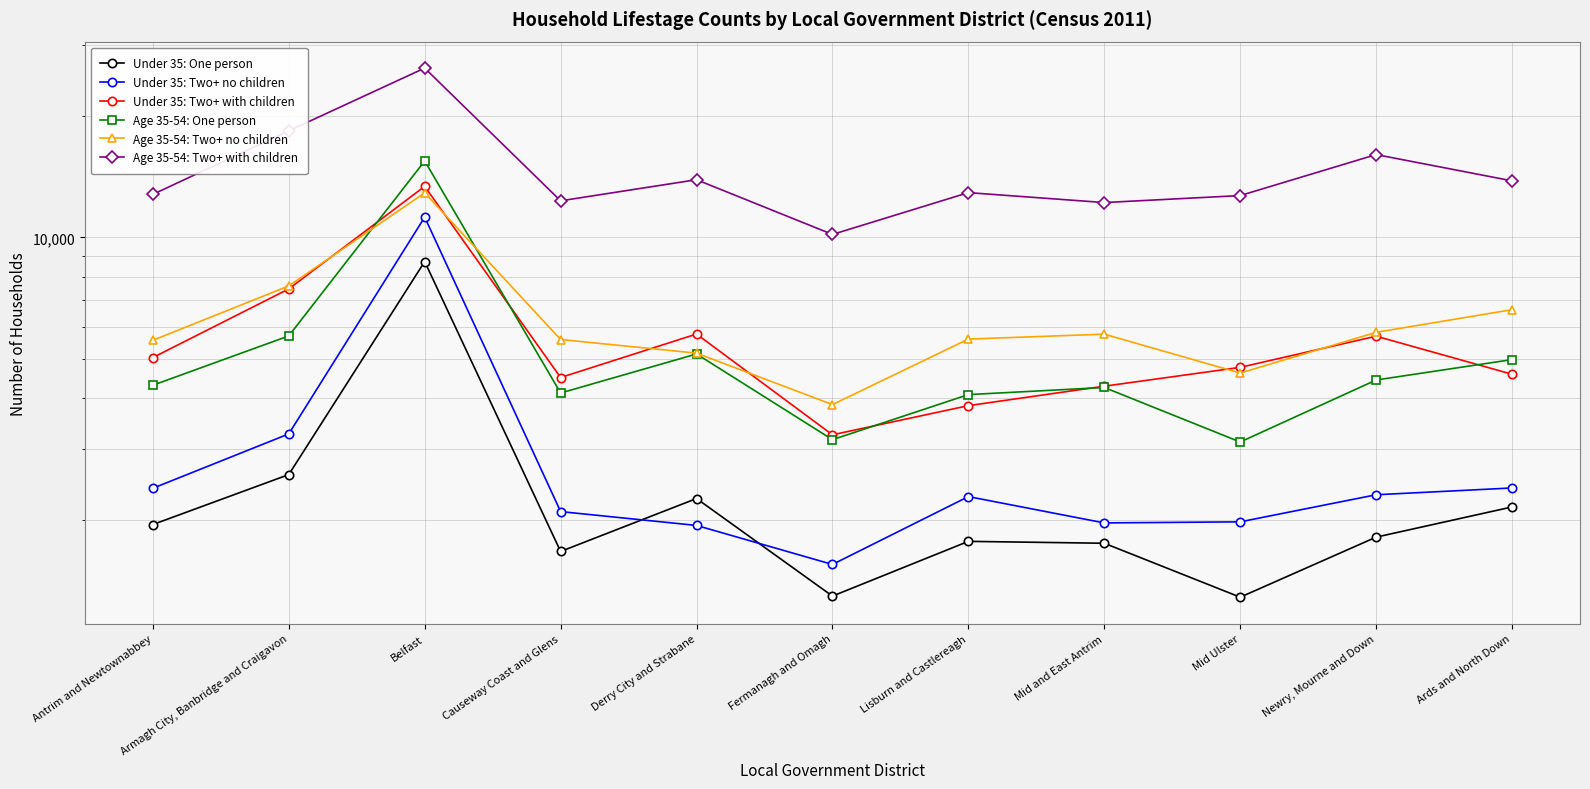

Rank the categories by Under 35: Two+ with children value from highest to lowest.

Belfast, Armagh City, Banbridge and Craigavon, Derry City and Strabane, Newry, Mourne and Down, Antrim and Newtownabbey, Mid Ulster, Ards and North Down, Causeway Coast and Glens, Mid and East Antrim, Lisburn and Castlereagh, Fermanagh and Omagh